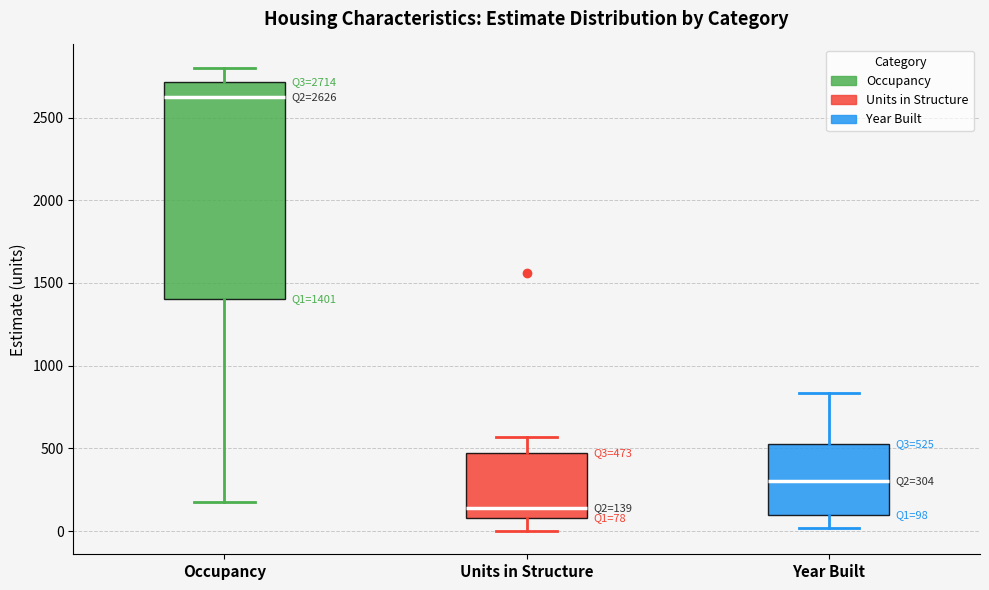

Which box has the lowest median line?

Units in Structure